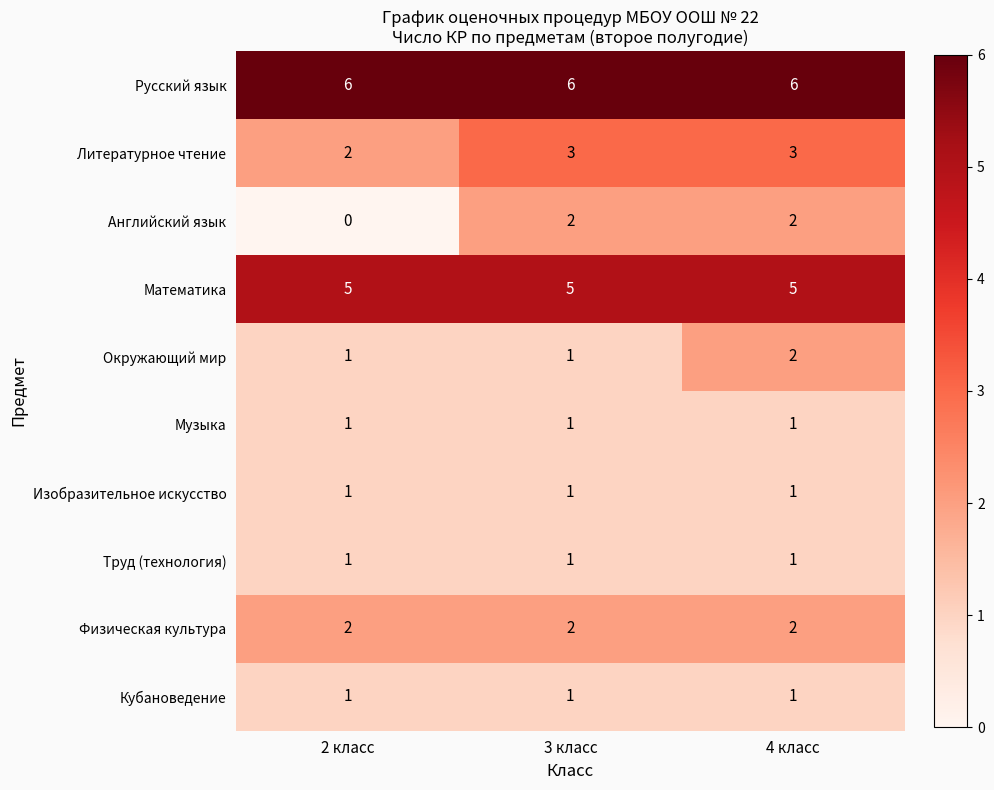

How many series are shown in this chart?

10